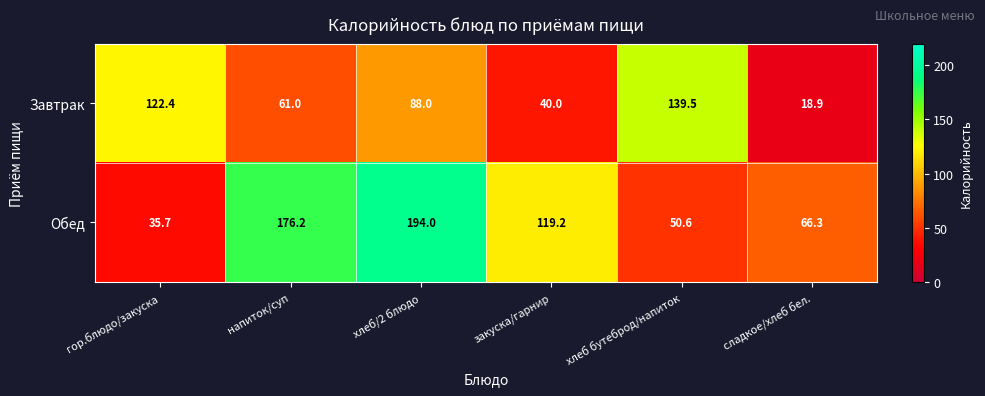

What is the difference between the maximum and second lowest values in the Завтрак series?

99.5